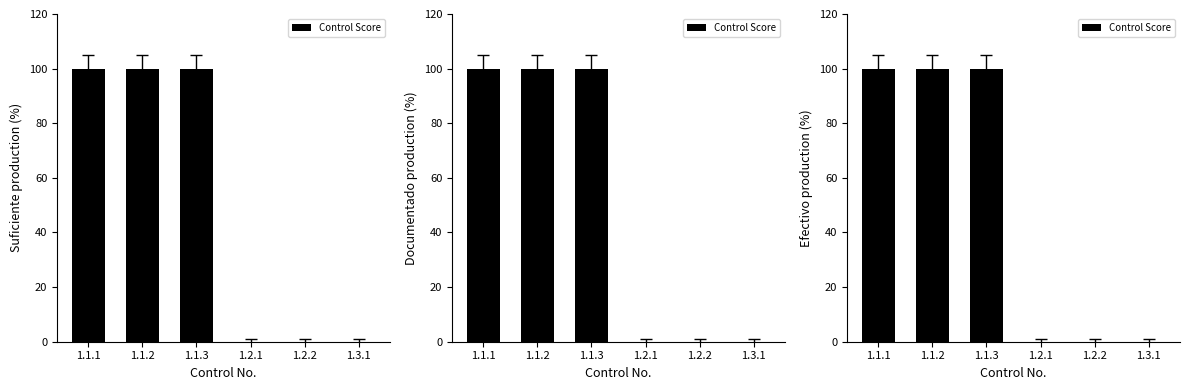

Between 1.3.1 and 1.2.2, which is larger?

1.3.1